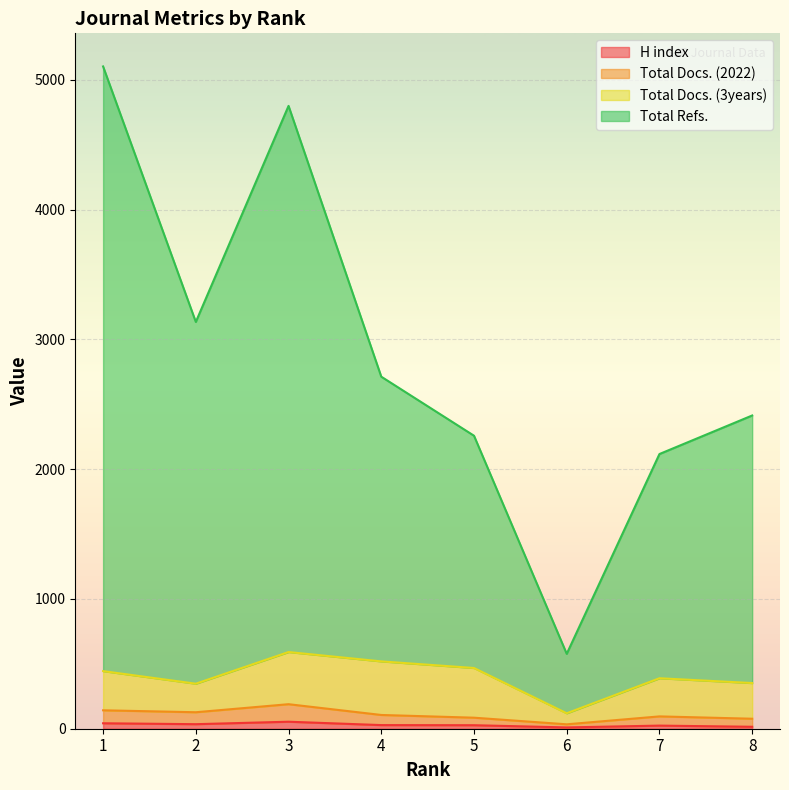

Which series has the widest spread of values?

Total Refs.